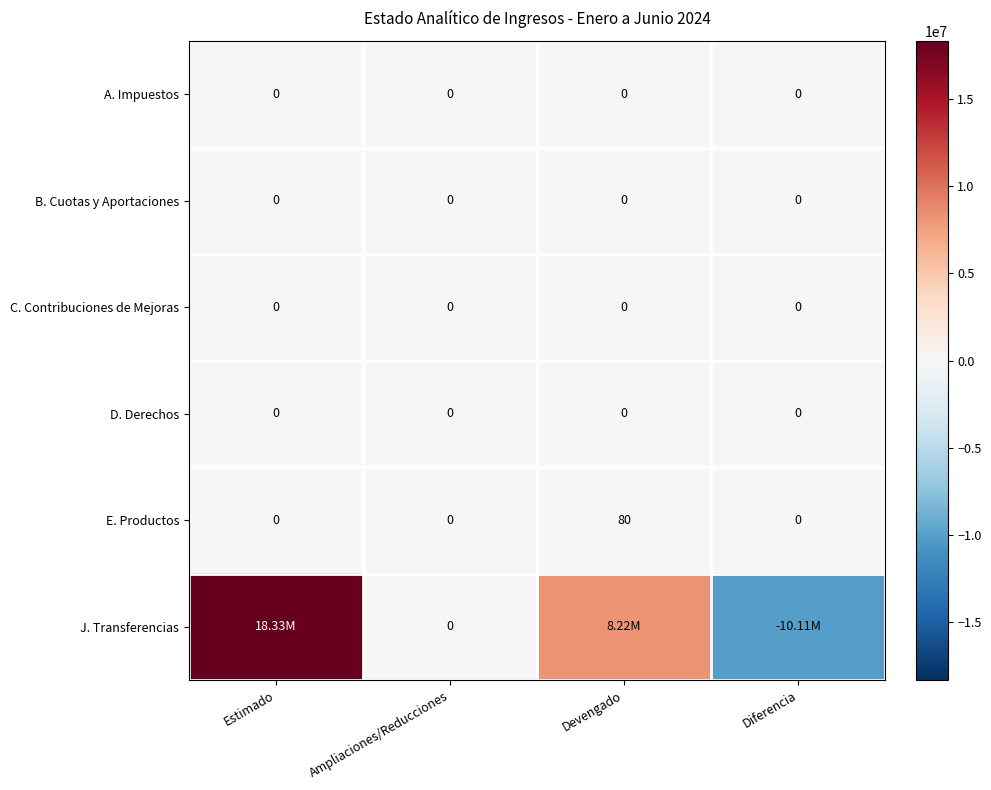

The value of A. Impuestos at Devengado is 0. True or false?

True